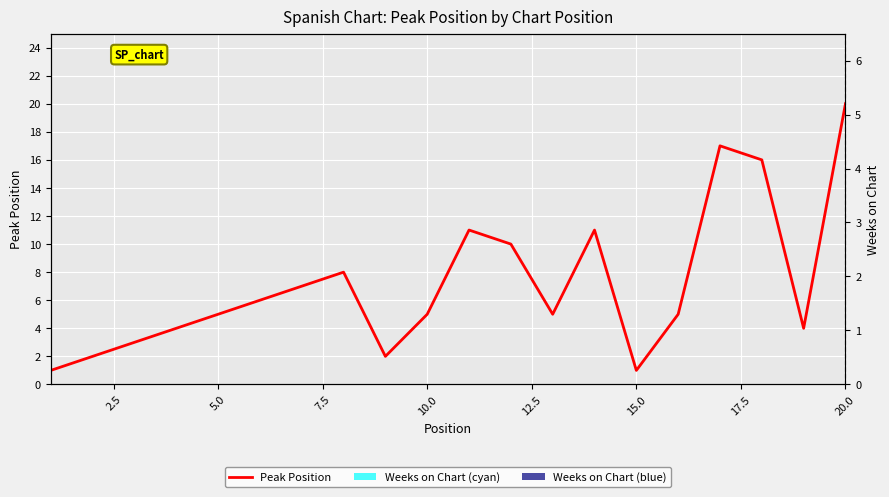

What is the minimum value for Peak Position?

1